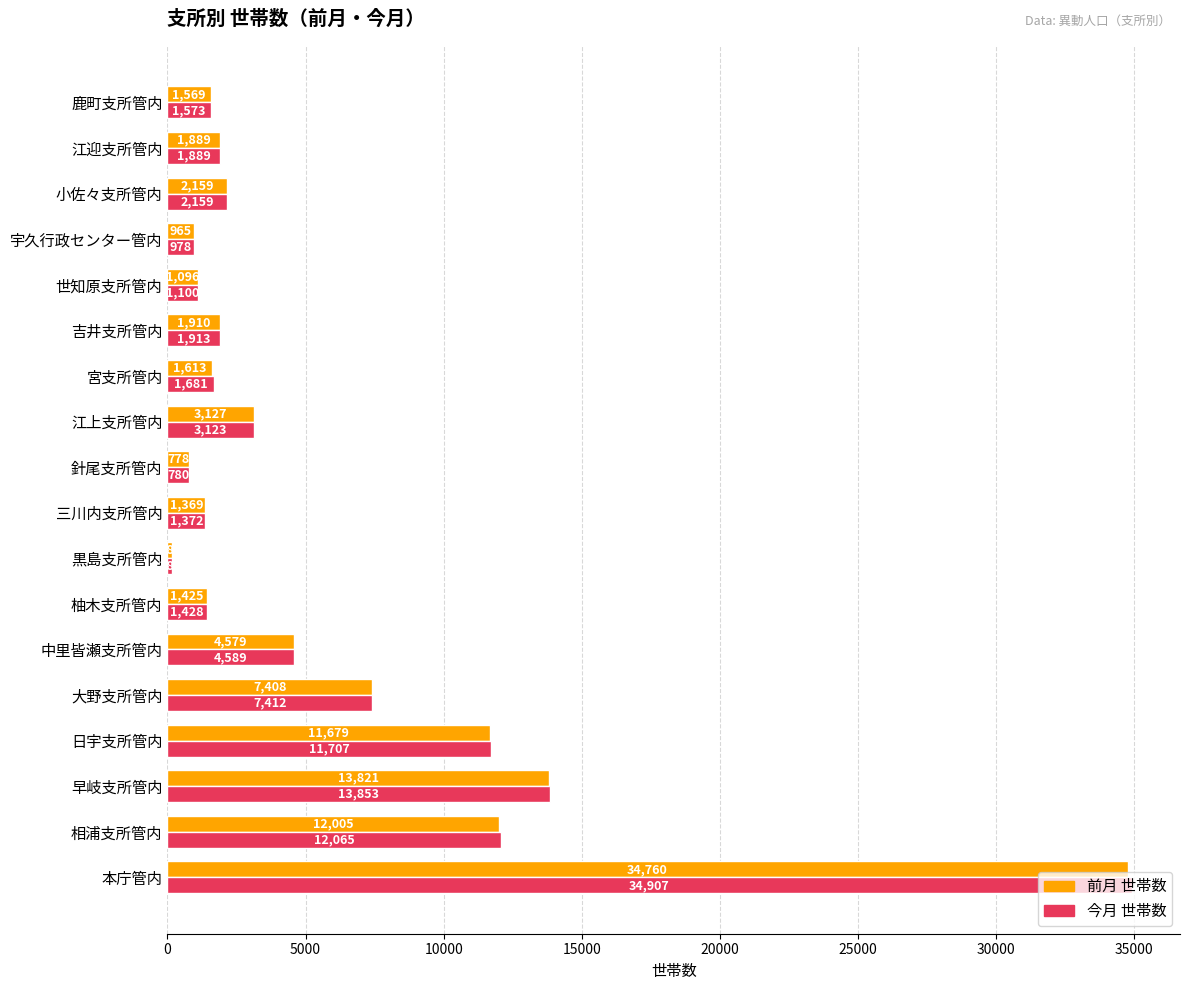

What is the lowest value of the 今月 世帯数 series?

186